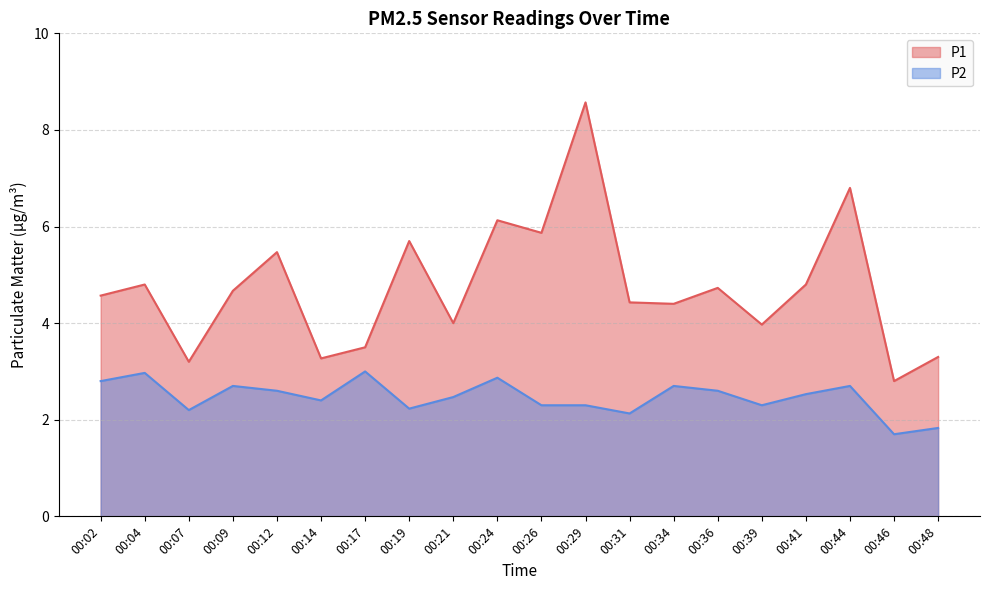

Where is P2 nearest to the value 2?

00:31